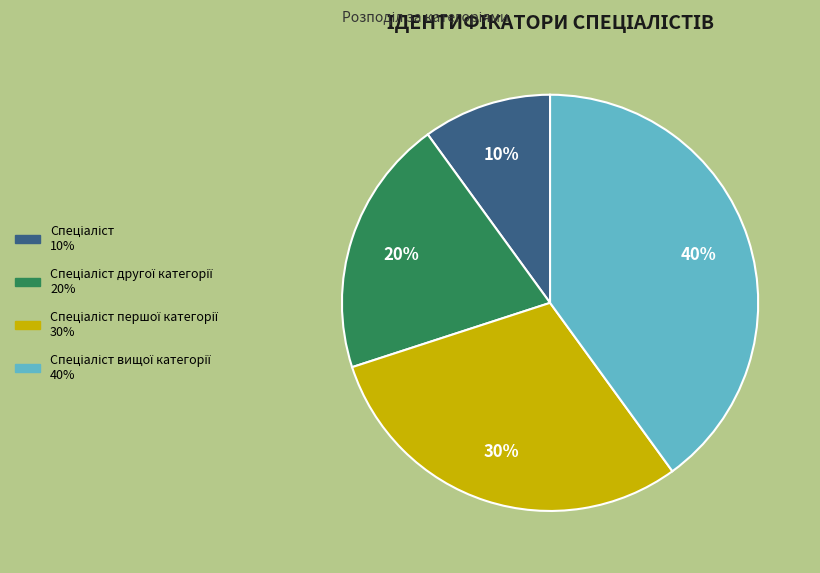

Is there any slice that represents more than half of the pie?

No